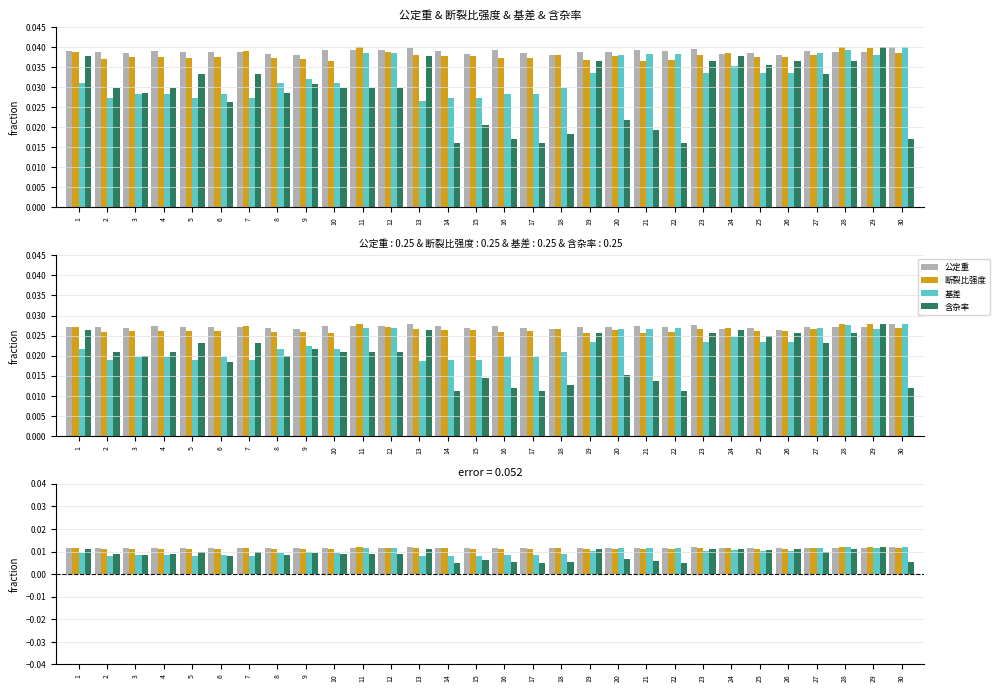

Which series has the widest spread of values?

含杂率